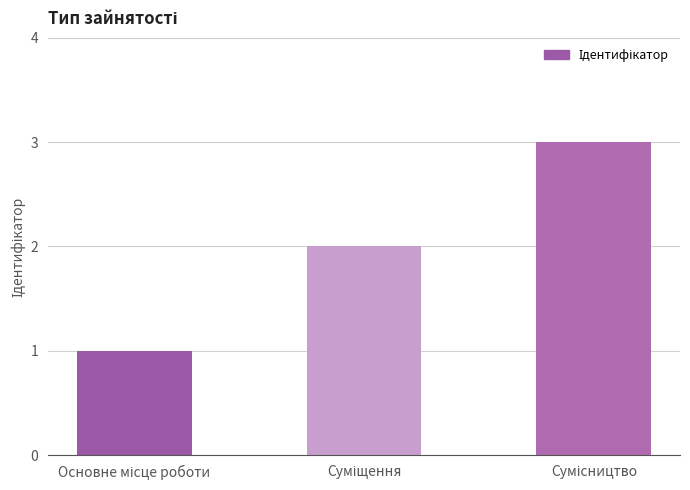

What is the maximum value shown in the chart?

3